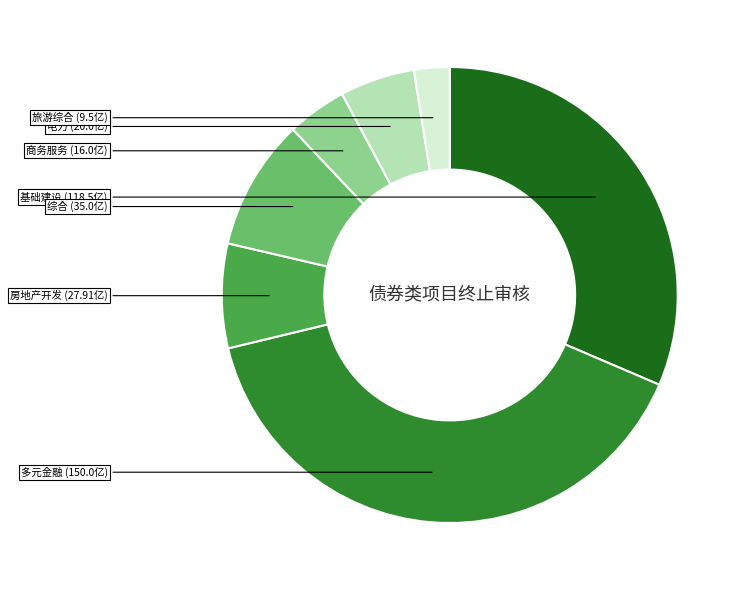

Is there a majority slice in this chart?

No